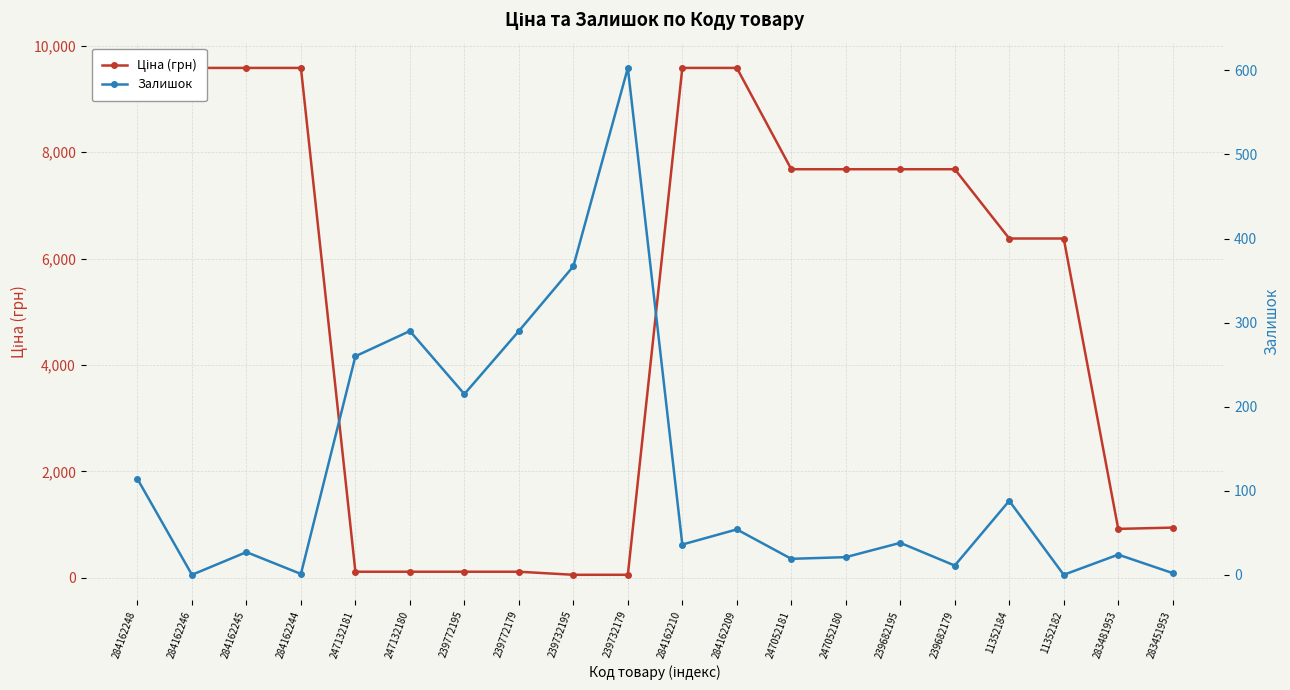

What is the label of the 5th point from the left?

247132181